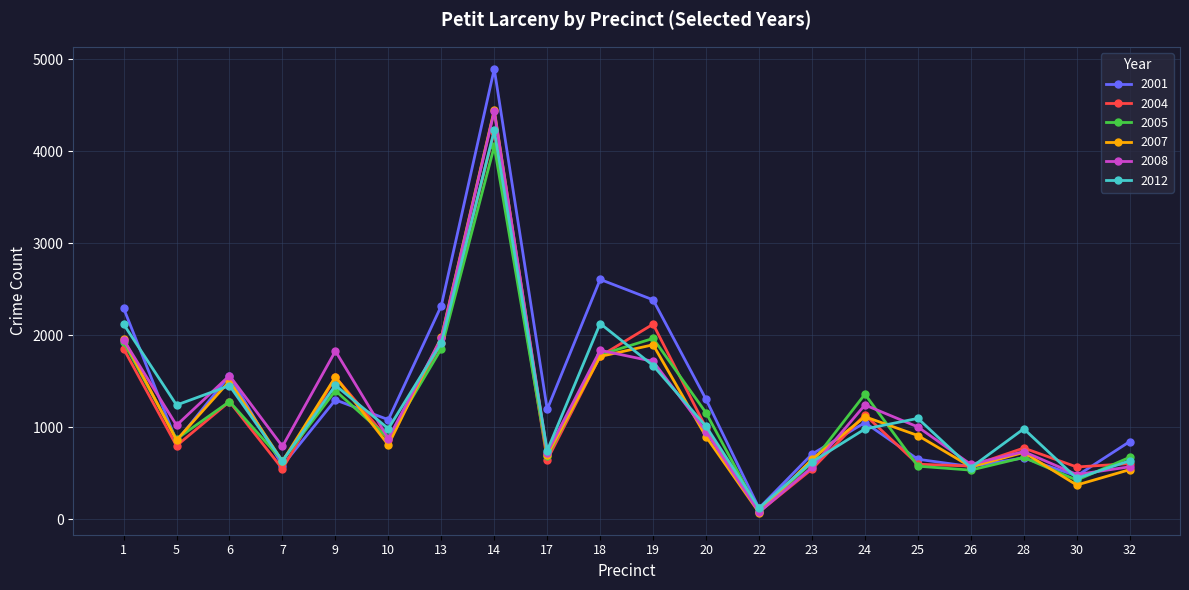

What value does the 2012 series have at 28?

982